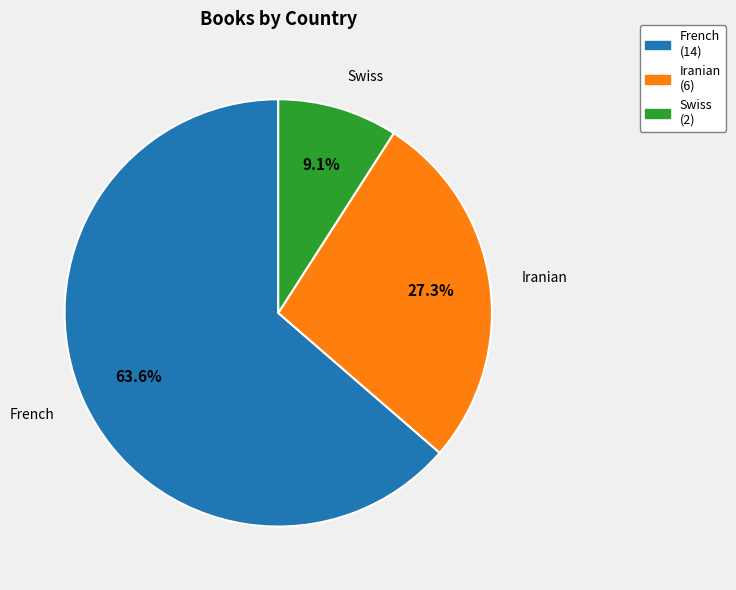

True or false: Swiss accounts for 1% of the total.

False